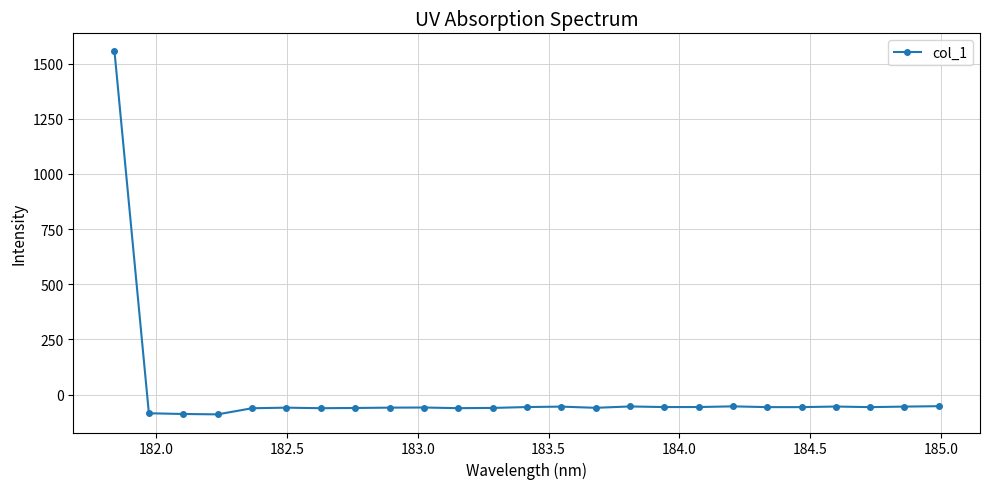

True or false: there are more than 1 points higher than both neighbors.

True